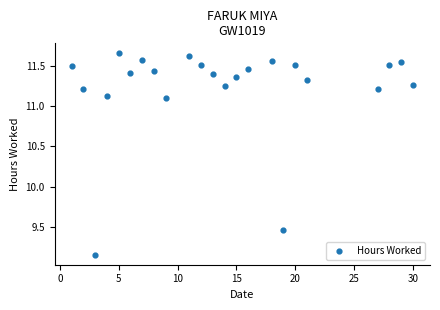

What is the range of Y values (max minus min)?

2.5